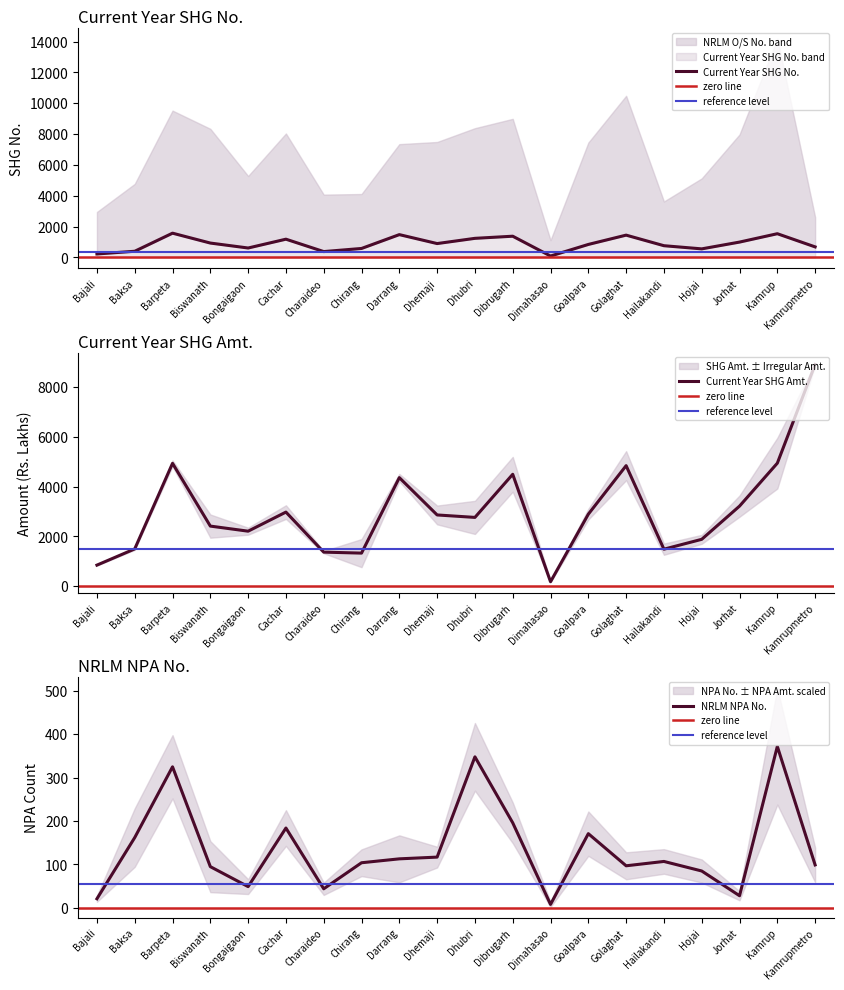

How many lines are shown in the chart?

3